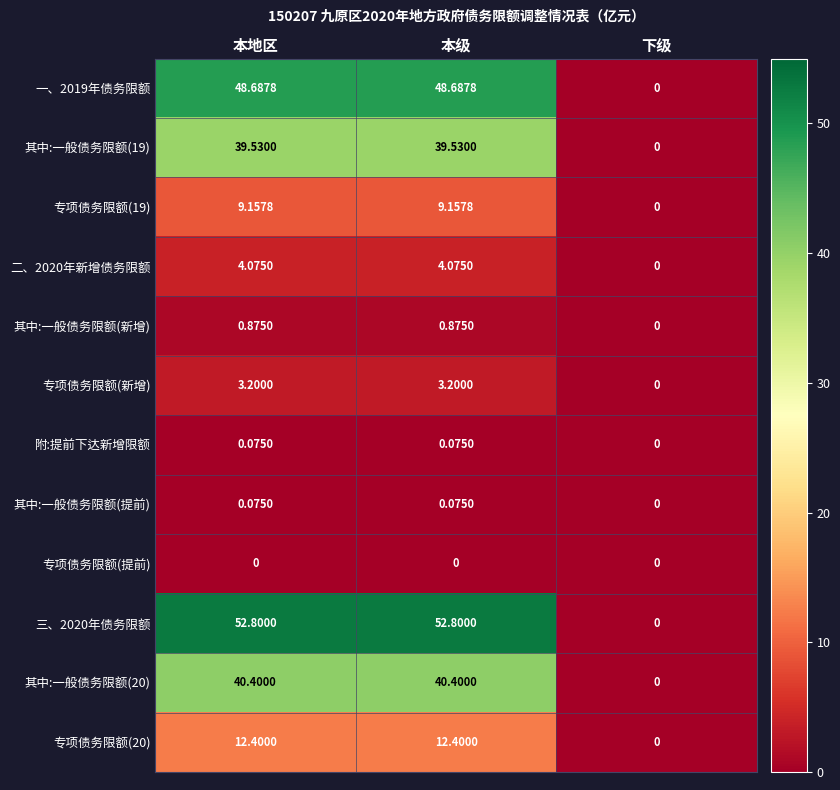

At which label is 其中:一般债务限额(19) closest to 19?

下级